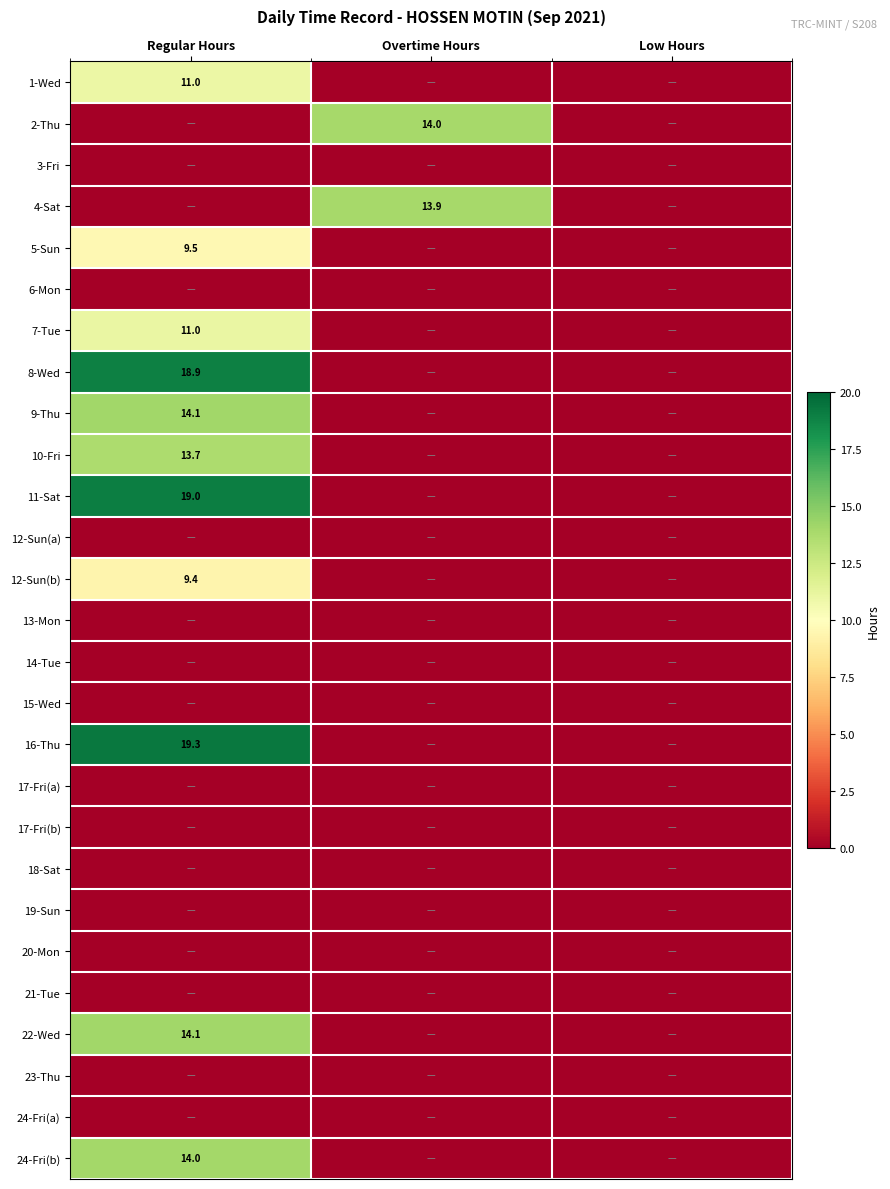

The value of 11-Sat at Regular Hours is 10.7. True or false?

False